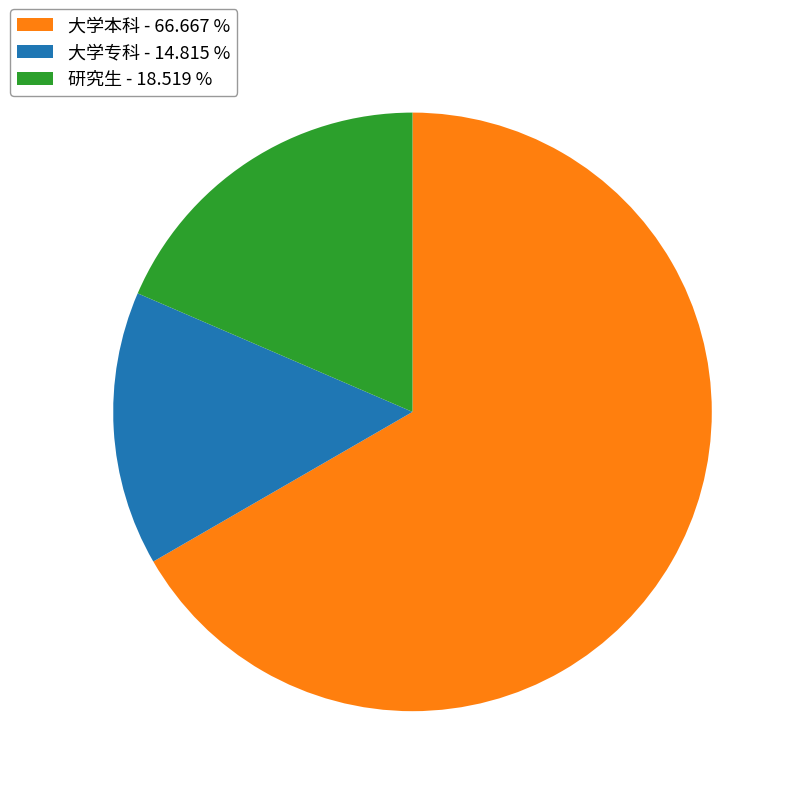

Rank the categories by value from lowest to highest.

大学专科, 研究生, 大学本科